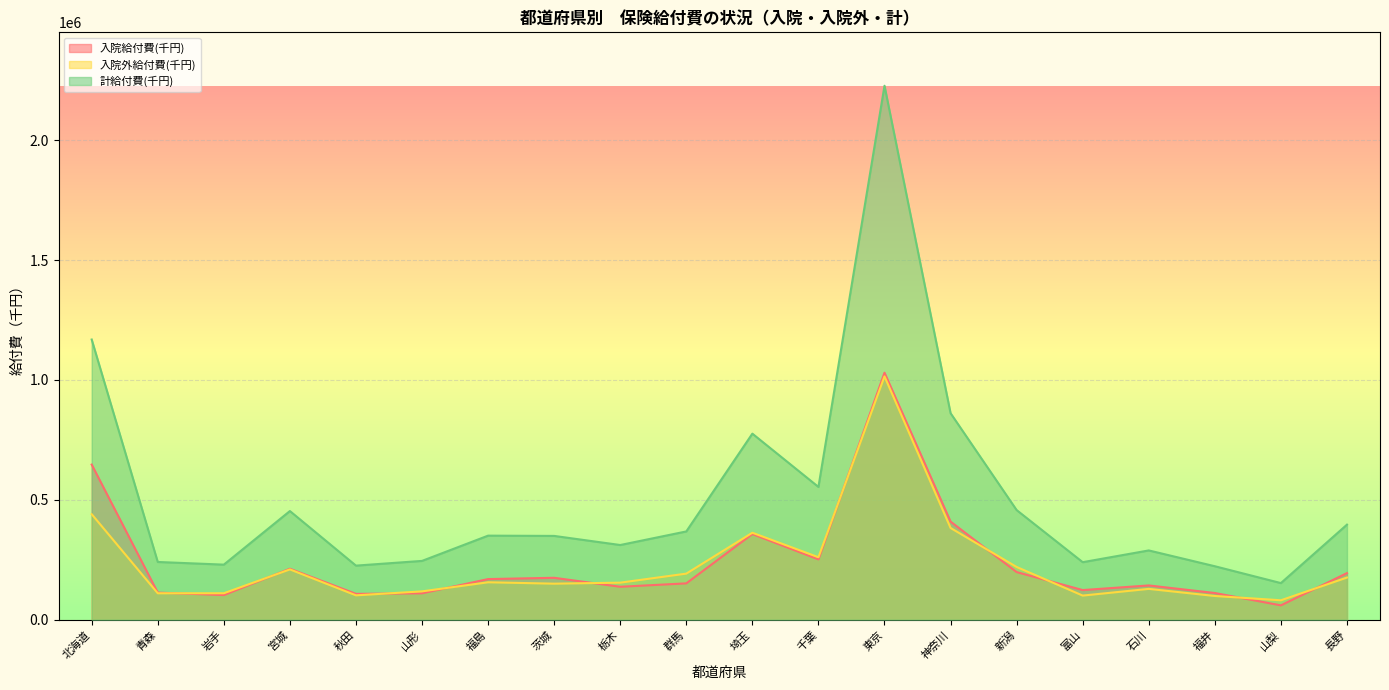

The 入院外給付費(千円) series shows 440146.8 at 北海道. True or false?

True